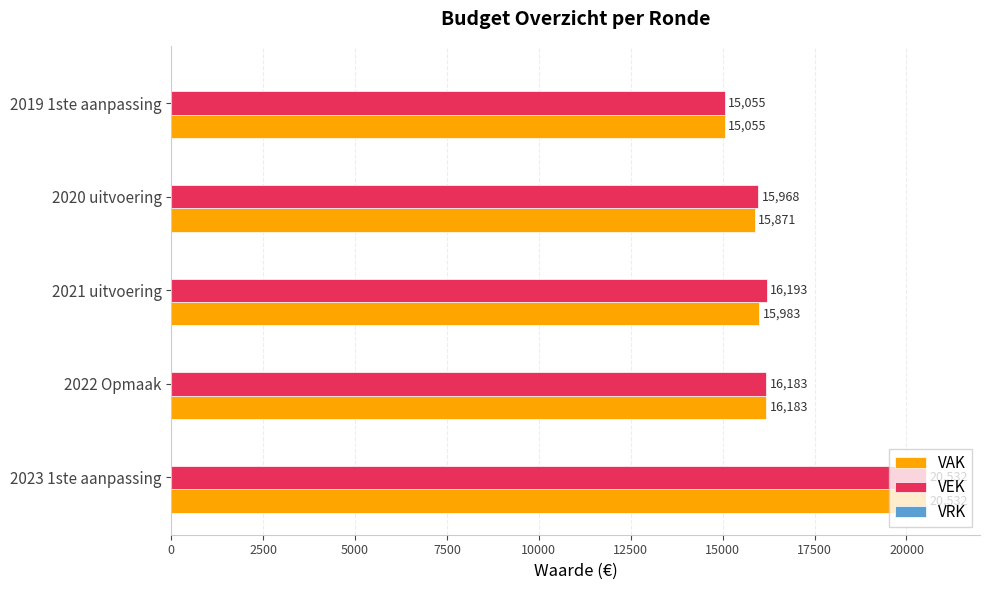

What is the spread (max minus min) of values at 2021 uitvoering?

210